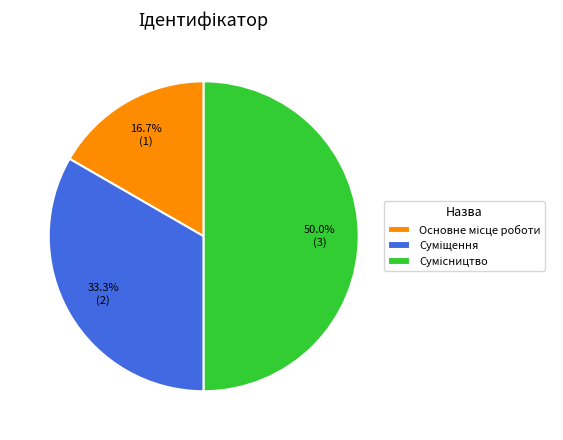

What percentage is the Сумісництво slice, to the nearest percent?

50%